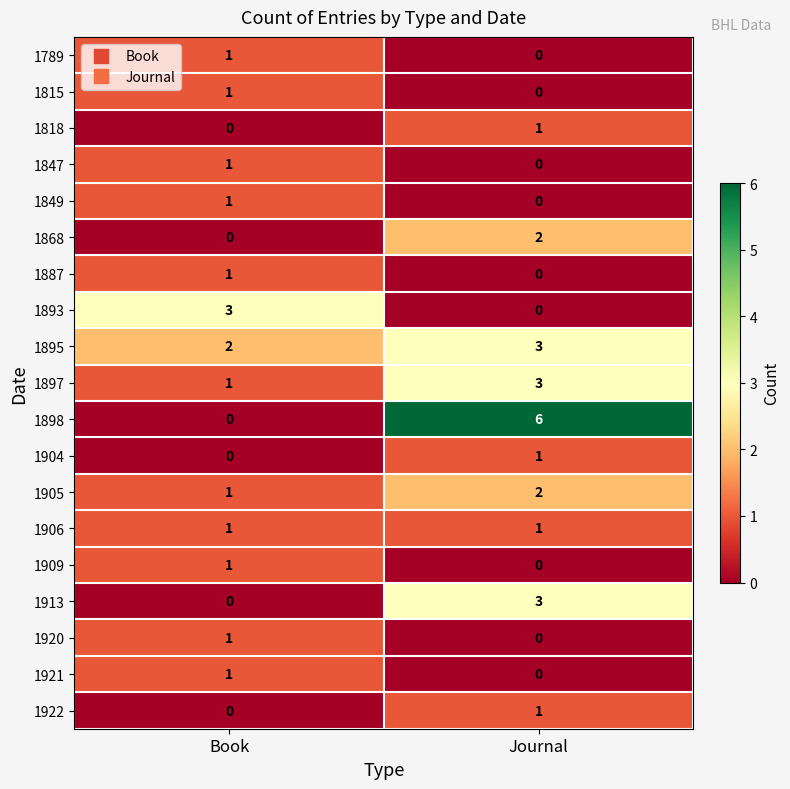

True or false: 1868 has a value of 2 at Journal.

True